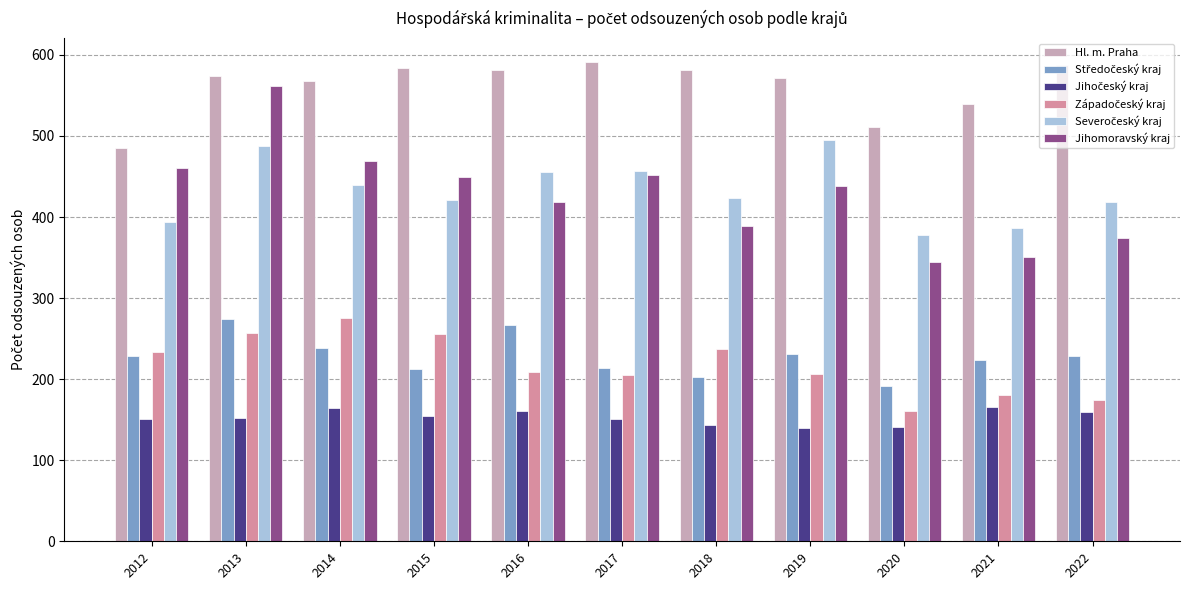

Reading left to right, what are all the values shown in this chart?

Hl. m. Praha: 485	574	568	584	581	591	581	572	511	539	588
Středočeský kraj: 228	274	238	212	267	214	203	231	191	224	229
Jihočeský kraj: 151	152	164	155	161	151	144	140	141	166	160
Západočeský kraj: 233	257	275	256	209	205	237	206	161	181	174
Severočeský kraj: 394	488	440	421	456	457	424	495	378	387	419
Jihomoravský kraj: 460	561	469	449	419	452	389	438	344	351	374